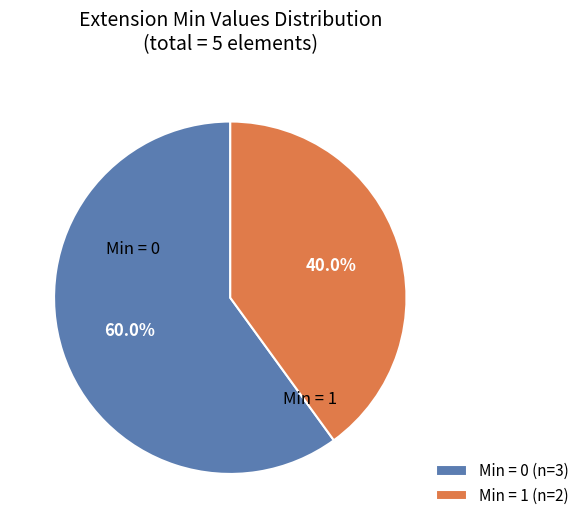

To the nearest percent, what is the difference between the largest and smallest slice percentages?

20%